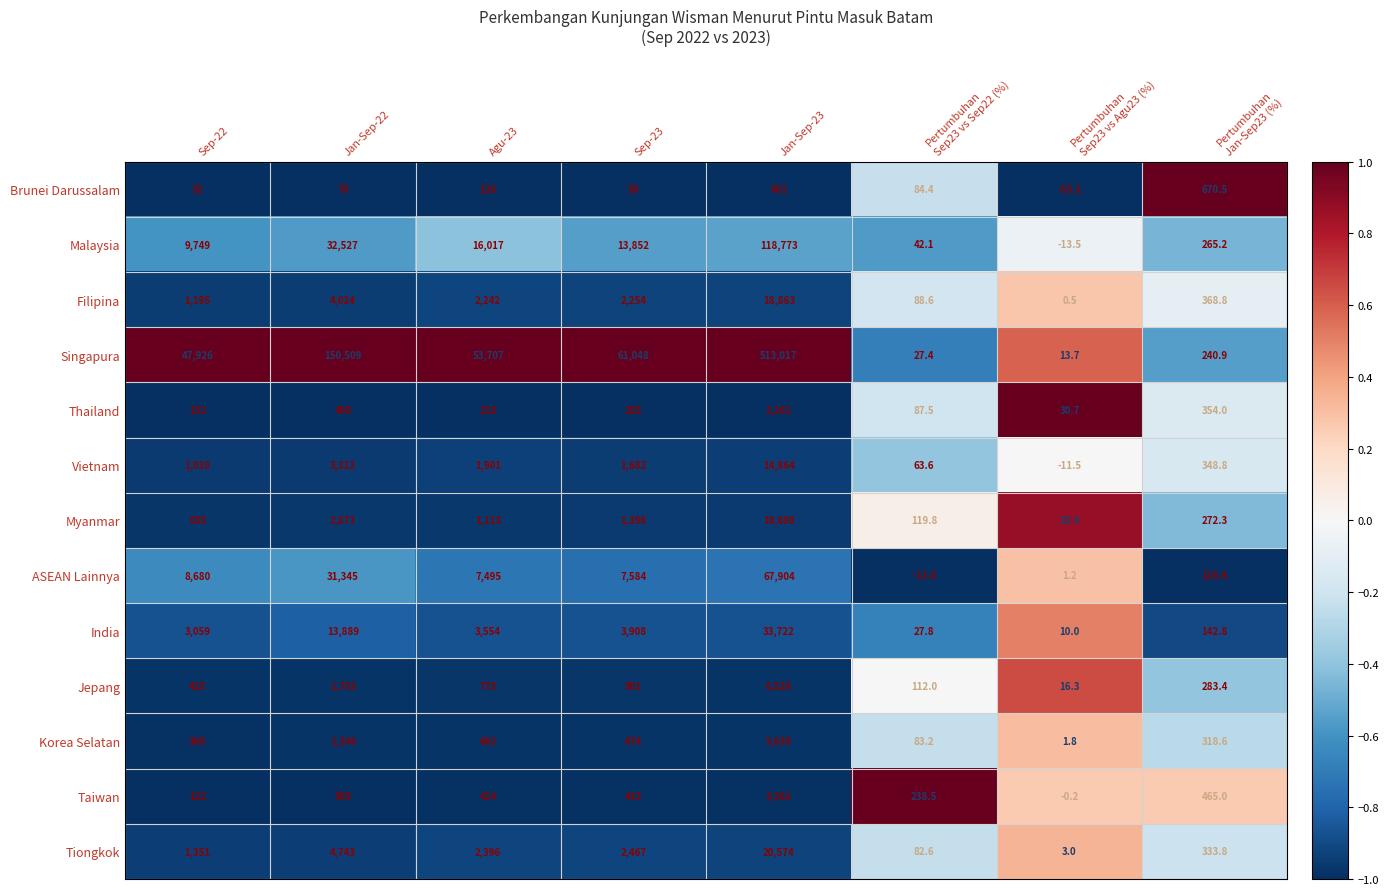

What is the difference between the maximum and minimum values in the Malaysia series?

118786.5